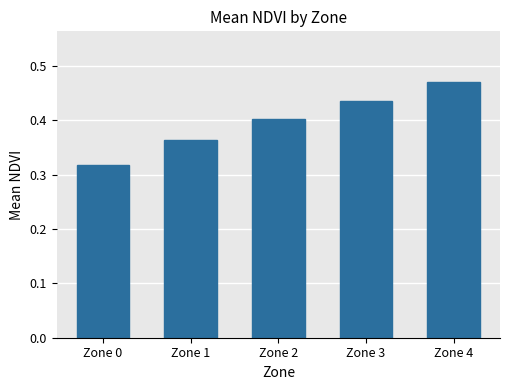

Which category has the highest value across all series?

Zone 4